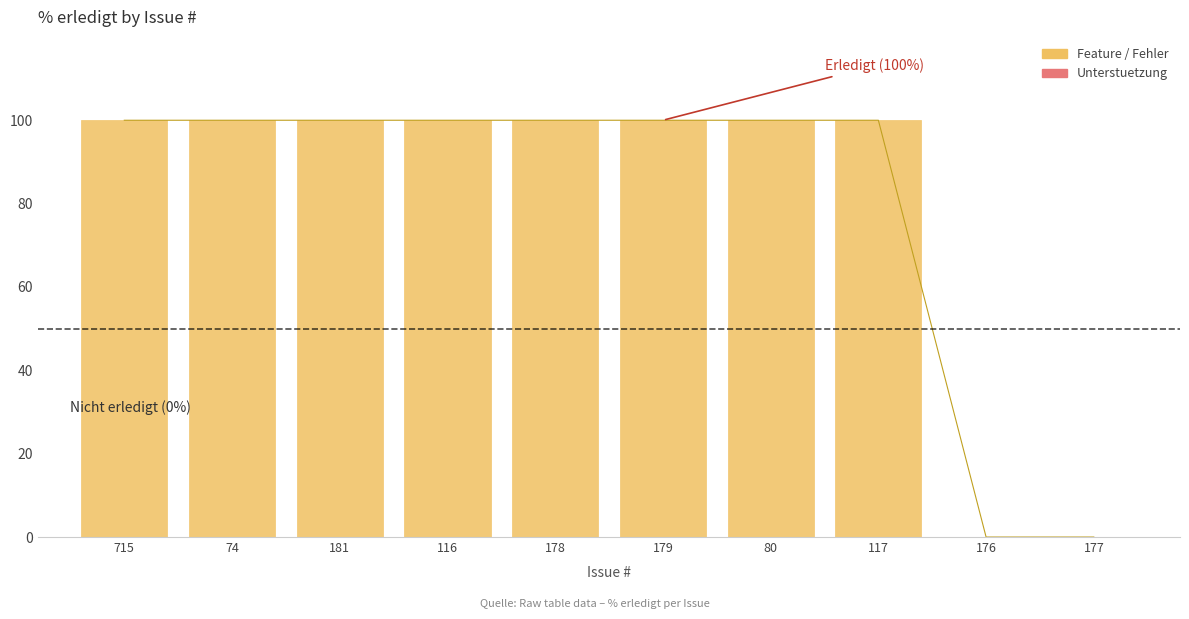

What position from the left is 177?

10